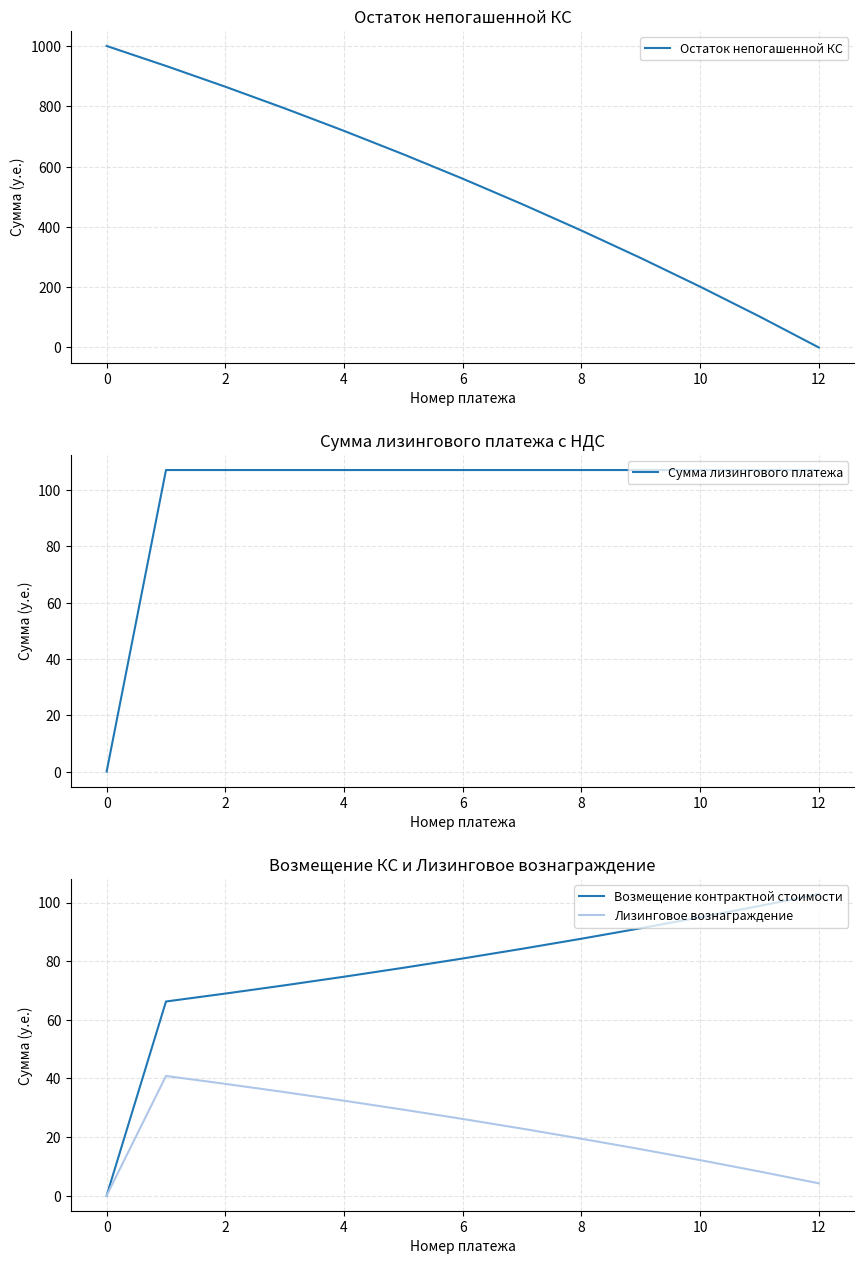

What are all the series names shown in the legend?

Остаток непогашенной КС, Сумма лизингового платежа, Возмещение контрактной стоимости, Лизинговое вознаграждение